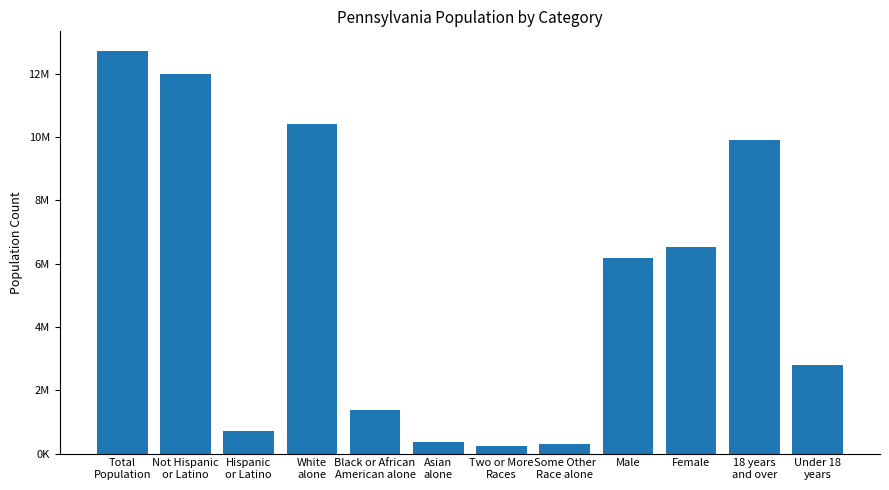

How many bars are there in total?

12